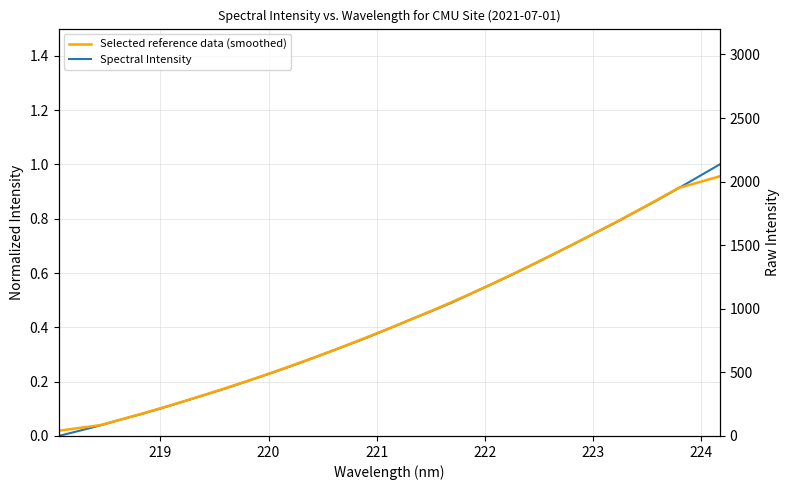

How many data points in Spectral Intensity are above 0?

32